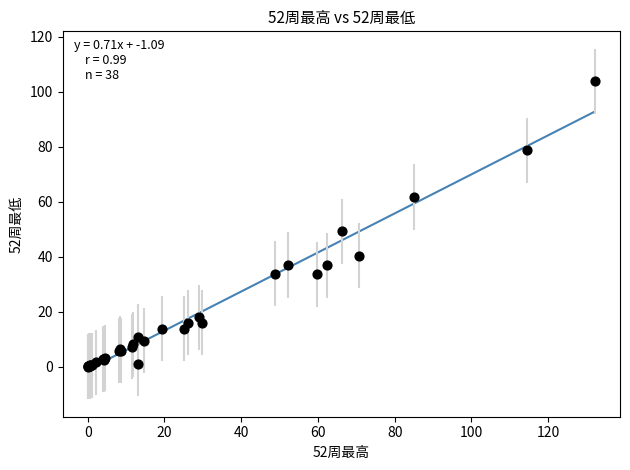

What Y value in the scatter plot is closest to 51?

49.3